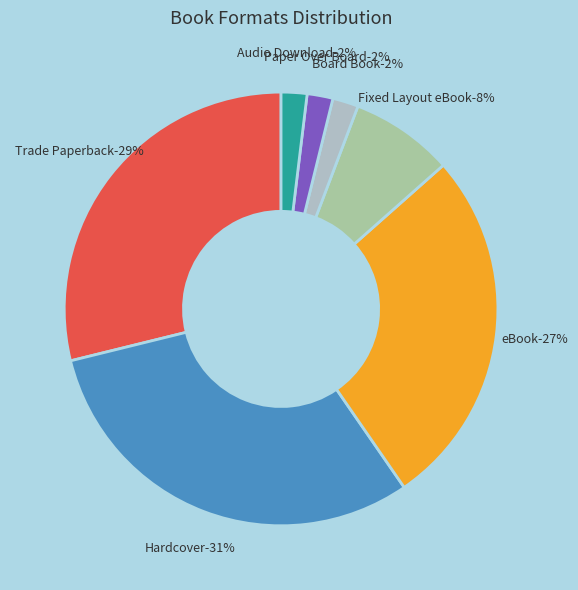

Which category has the biggest portion of the pie?

Hardcover